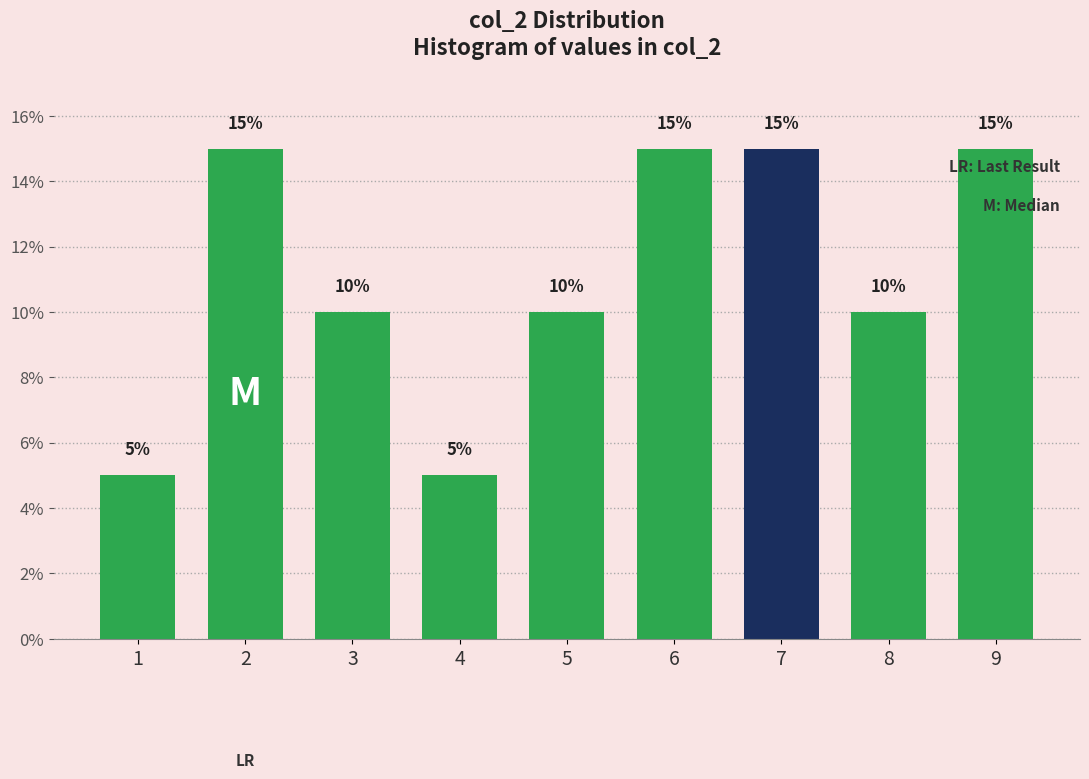

Reading left to right, what are all the values shown in this chart?

1=5	2=15	3=10	4=5	5=10	6=15	7=15	8=10	9=15